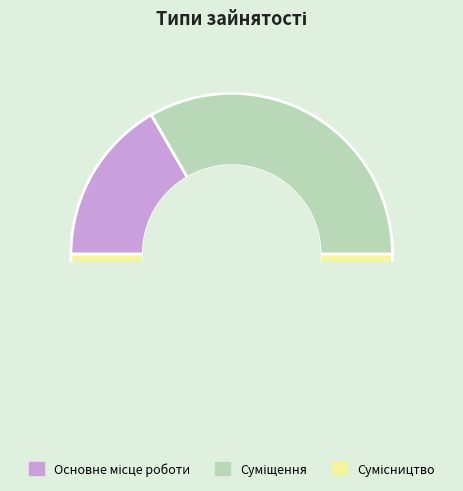

True or false: Основне місце роботи accounts for 32% of the total.

False